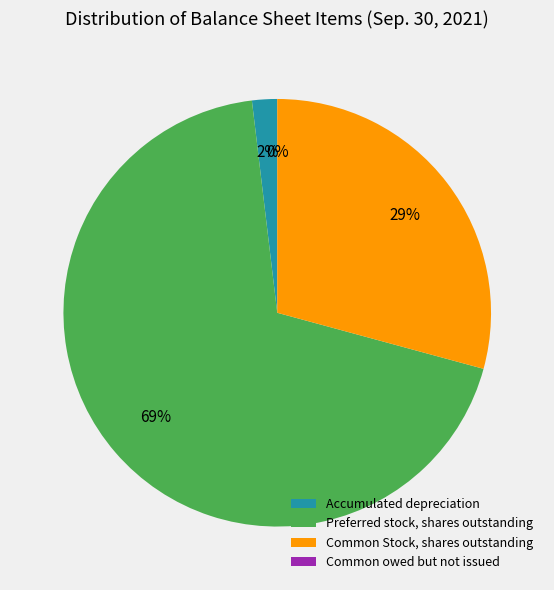

Which category has the biggest portion of the pie?

Preferred stock, shares outstanding